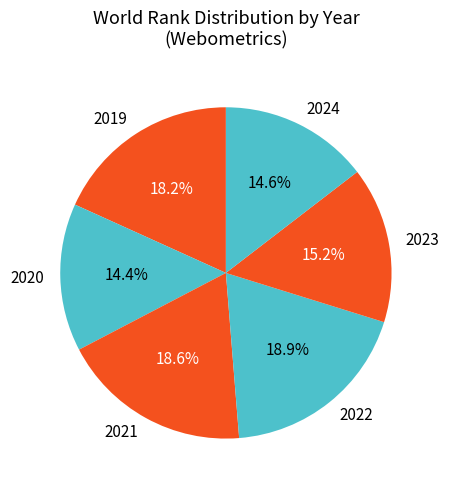

What percentage is the 2024 slice, to the nearest percent?

15%